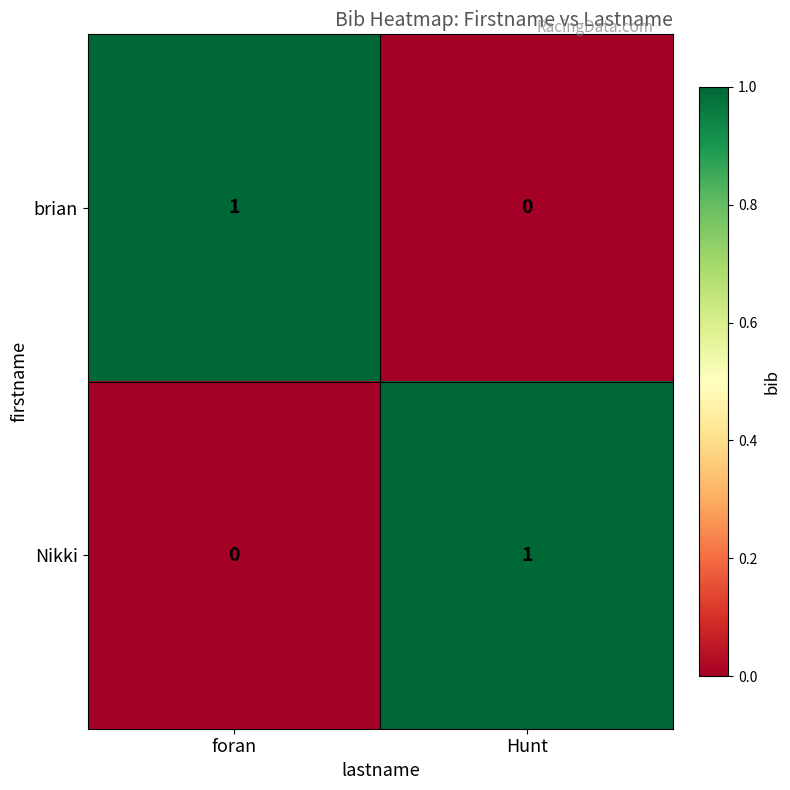

Where is Nikki nearest to the value 0?

foran